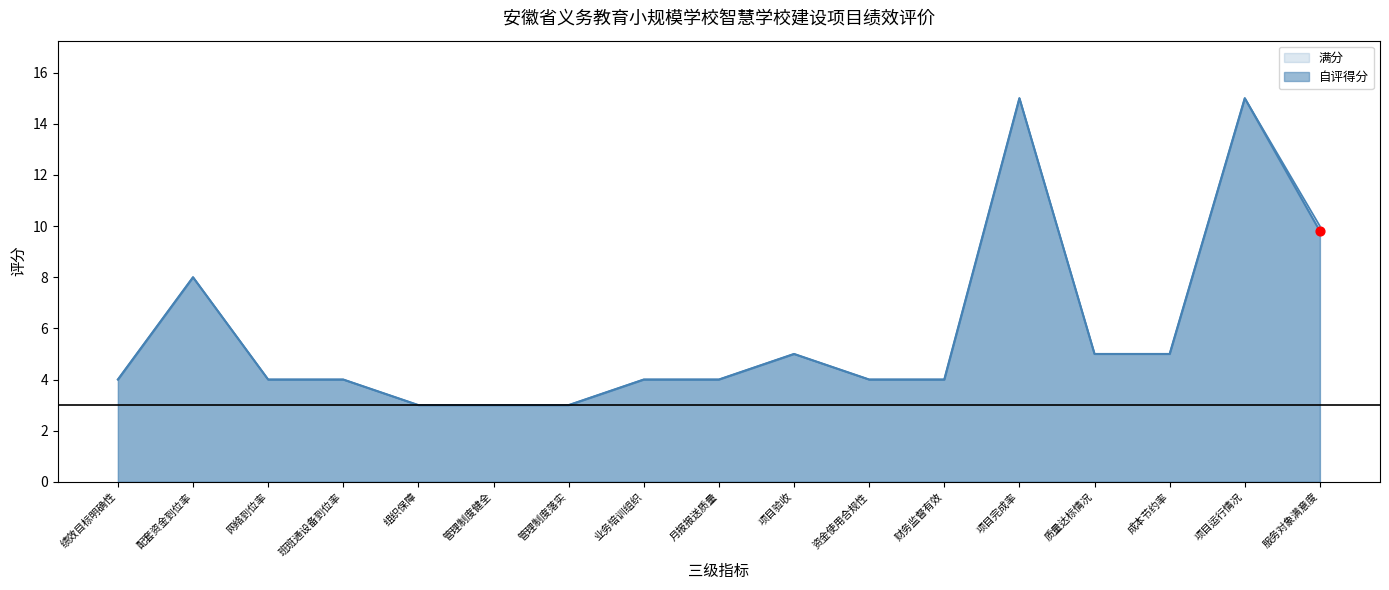

Between 资金使用合规性 and 财务监督有效, which is larger?

资金使用合规性